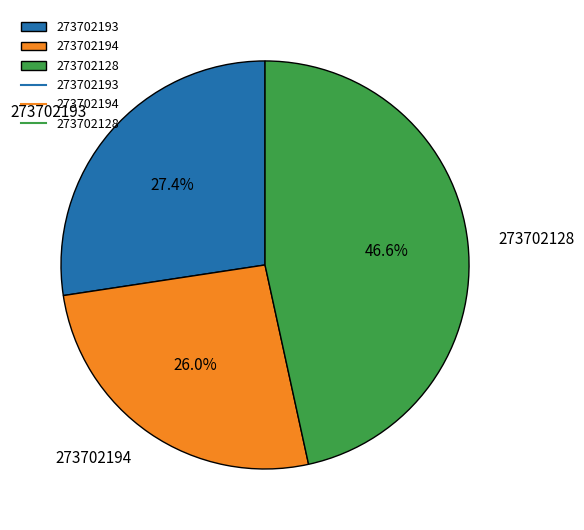

Does any single category account for the majority?

No